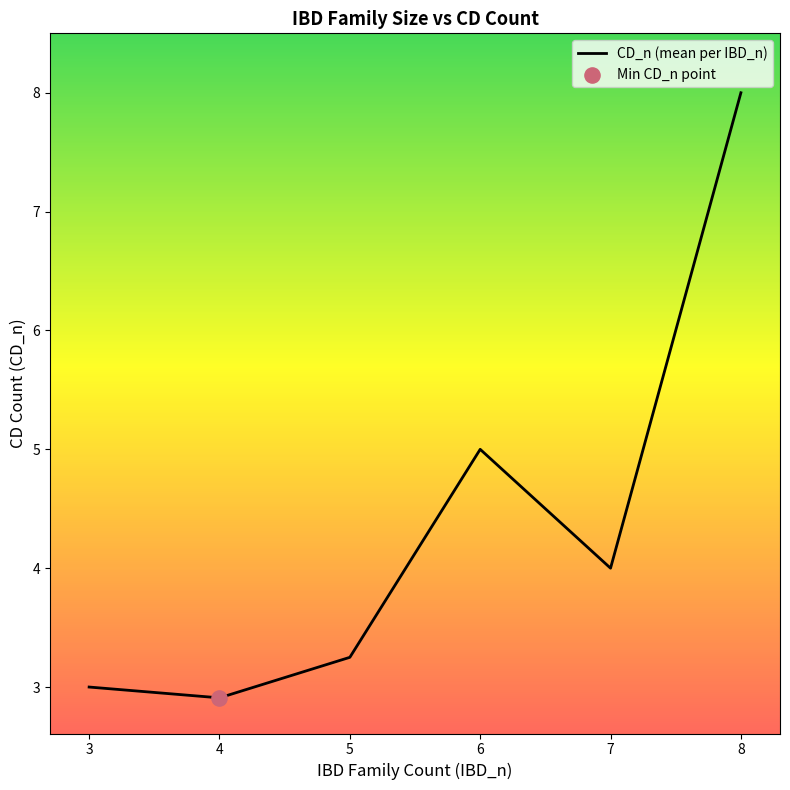

What is the ratio of the value at 4 to the value at 3?

1.0